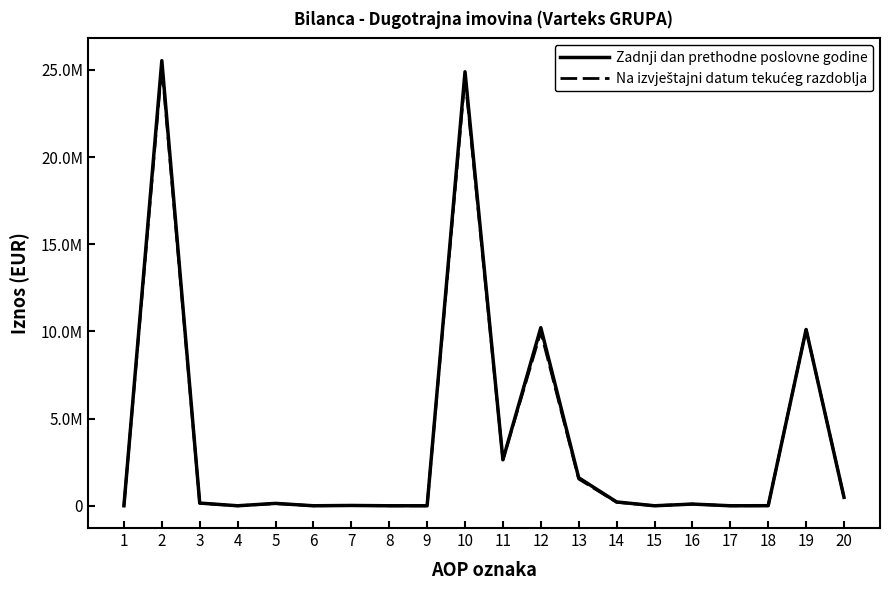

Does the chart have visible grid lines?

No